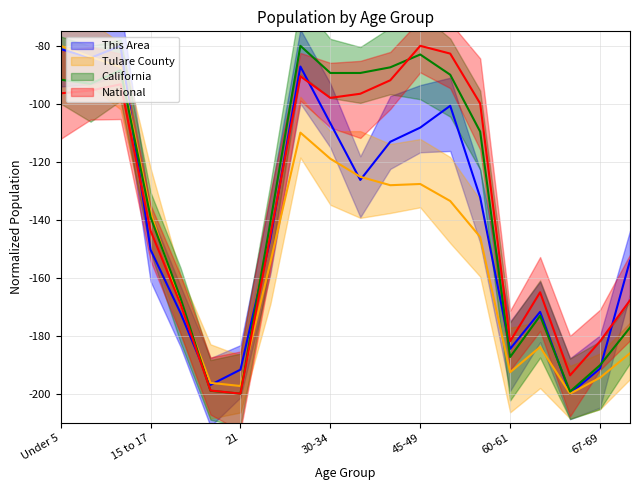

Which category has the highest value in the Tulare County series?

Under 5